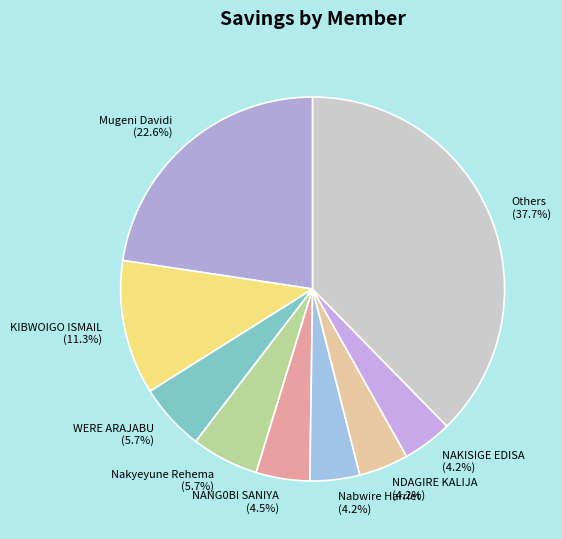

Between NDAGIRE KALIJA and Nakyeyune Rehema, which is larger?

Nakyeyune Rehema